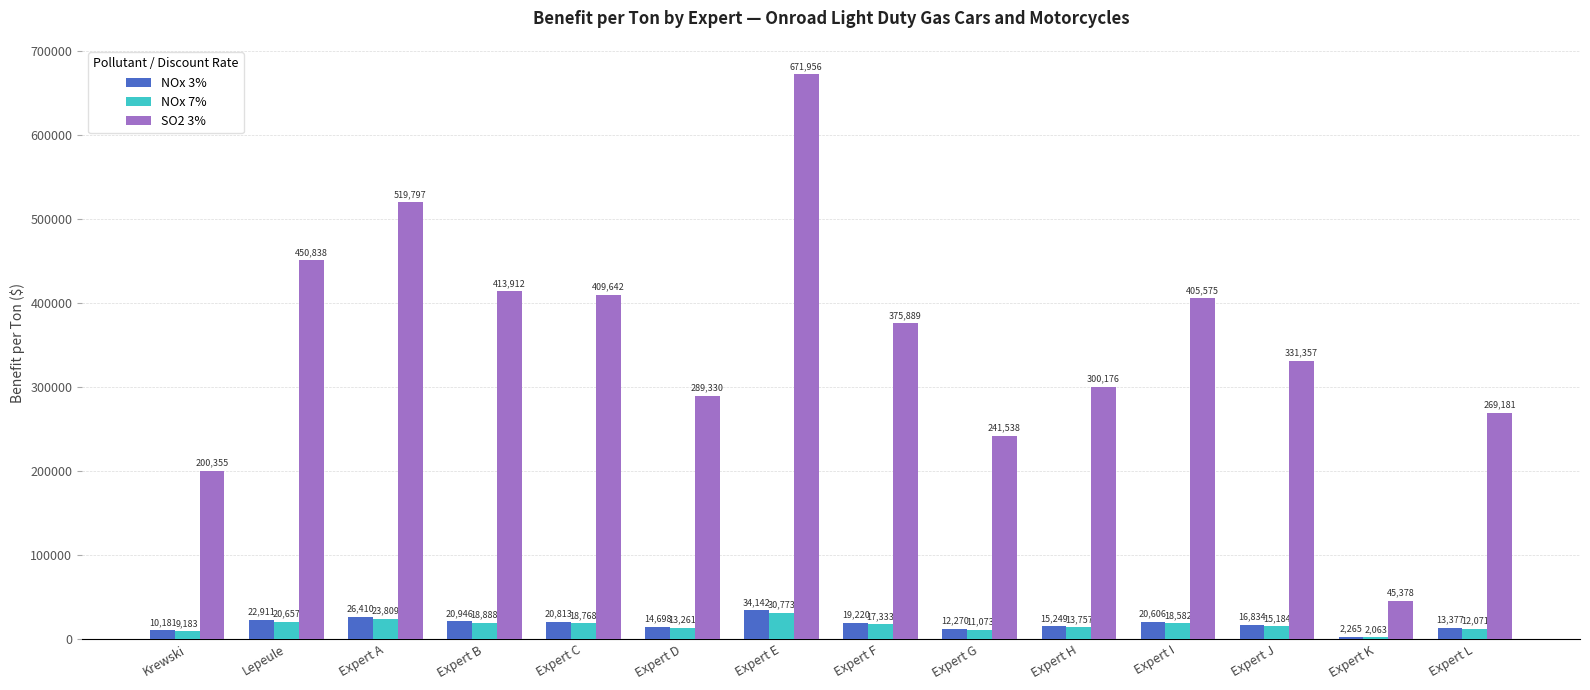

At which label does NOx 7% first exceed 17333?

Lepeule